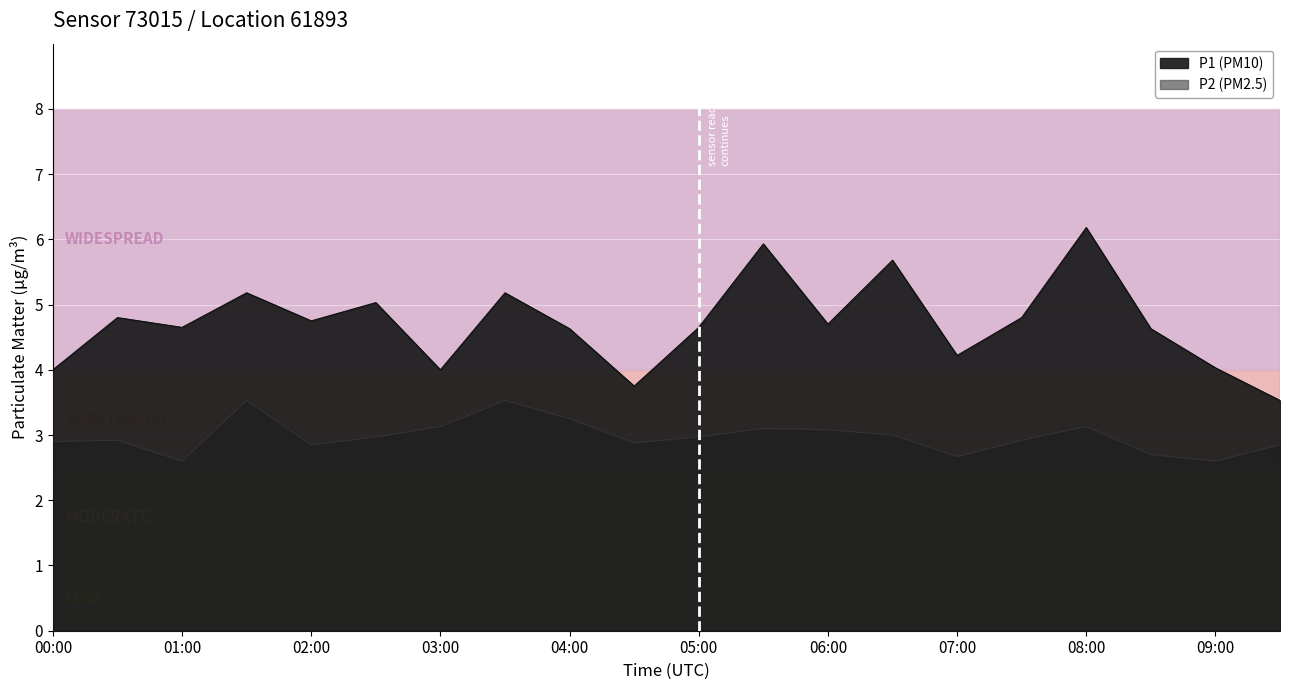

At which label does P1 first exceed 4?

00:30